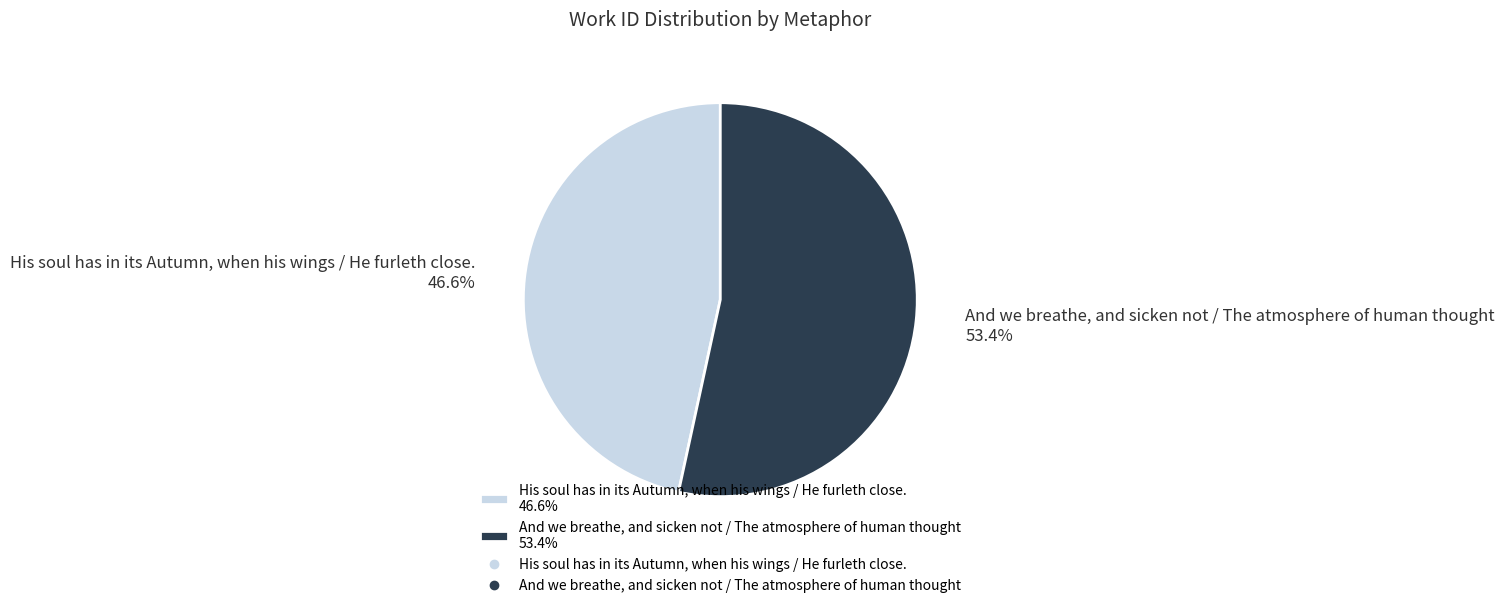

Which slice represents more than half of the pie?

And we breathe, and sicken not / The atmosphere of human thought